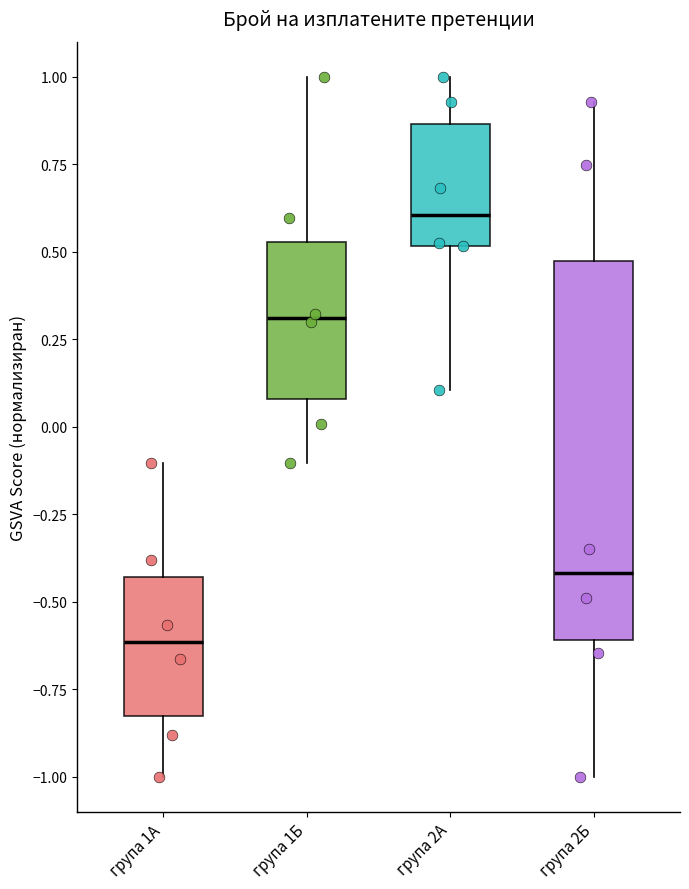

Which box is the tallest, from its lower edge to its upper edge?

група 2Б